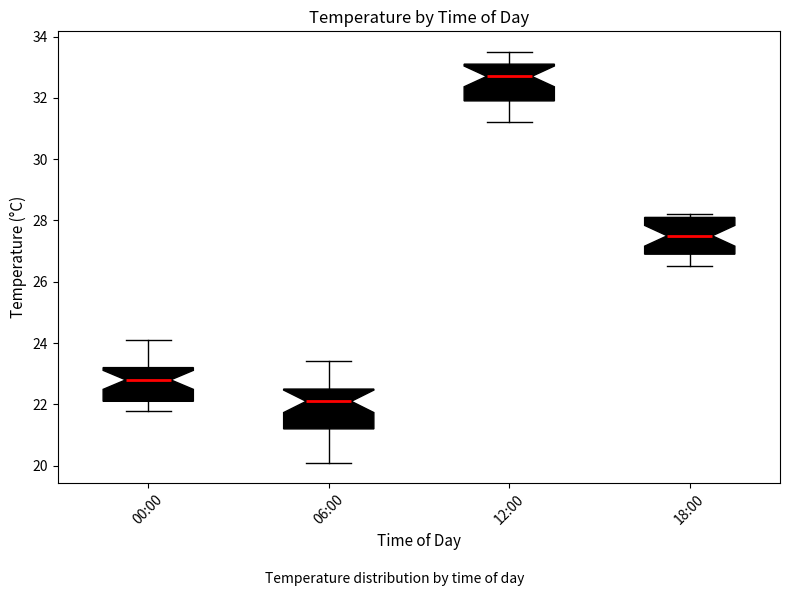

Which box has the lowest median line?

06:00